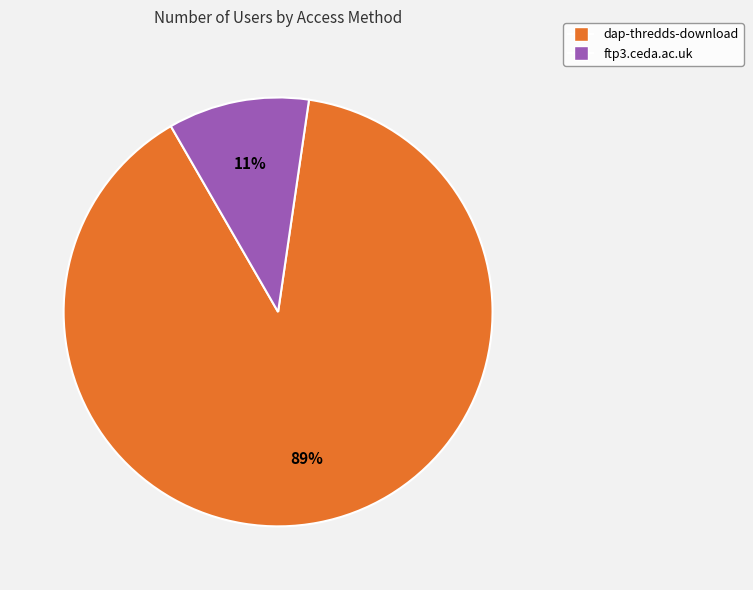

What percentage is the dap-thredds-download slice, to the nearest percent?

89%